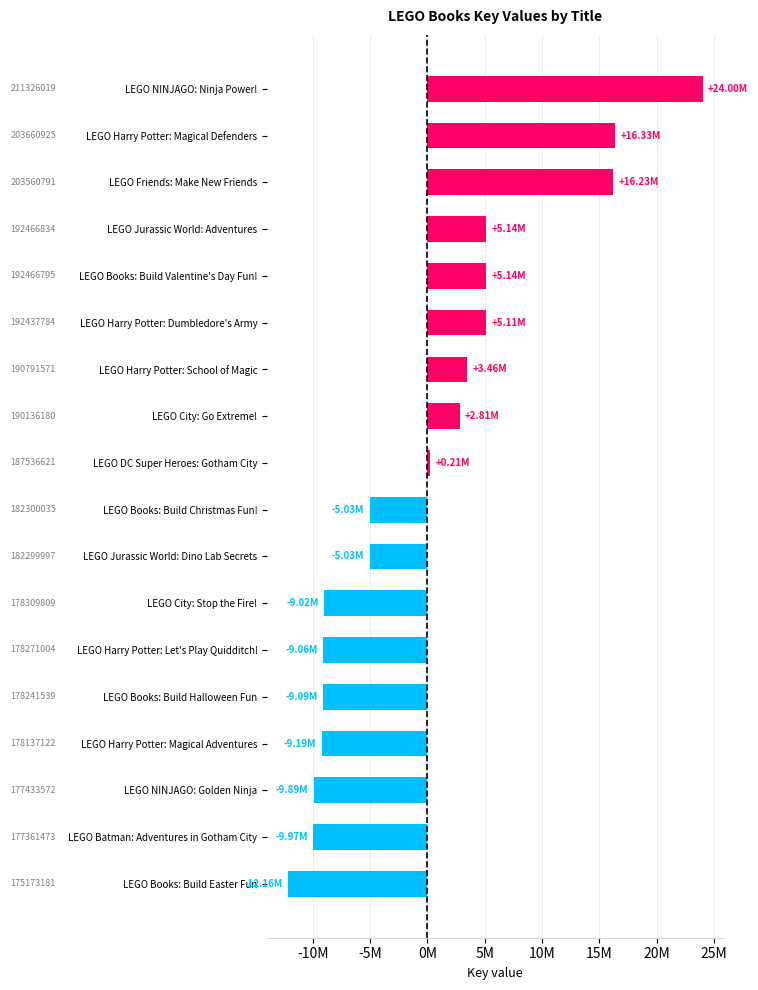

Are the bars horizontal?

Yes